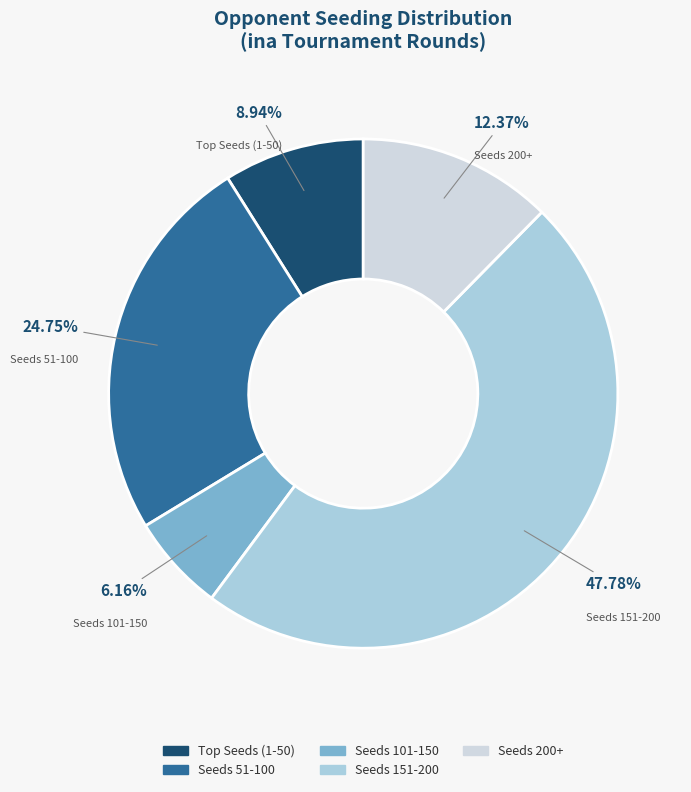

Approximately how many times larger is the value at Seeds 51-100 compared to Seeds 151-200?

0.5